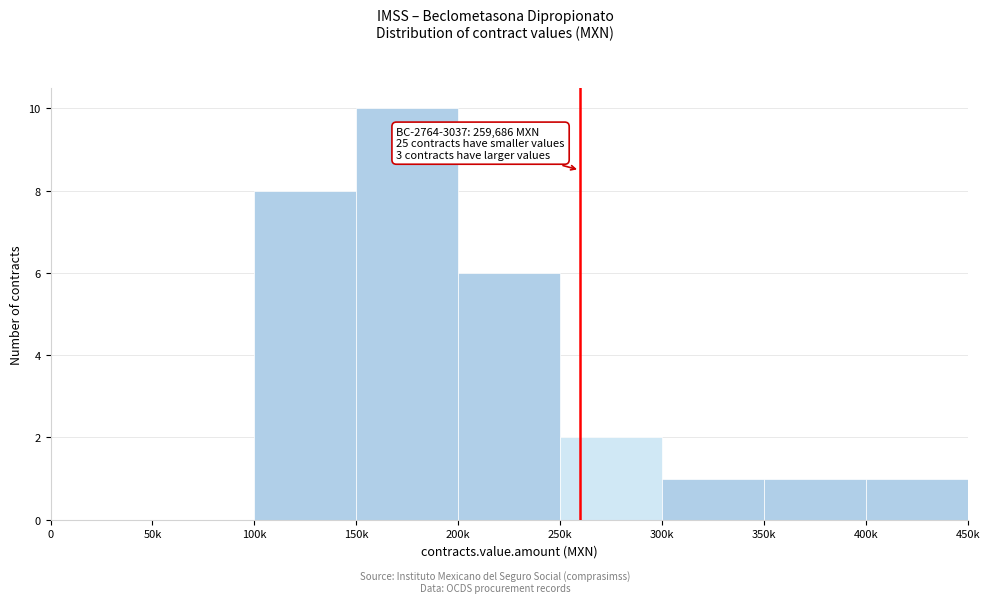

Reading right to left, extract all data points from this chart.

400k=1	350k=1	300k=1	250k=2	200k=6	150k=10	100k=8	50k=0	0=0